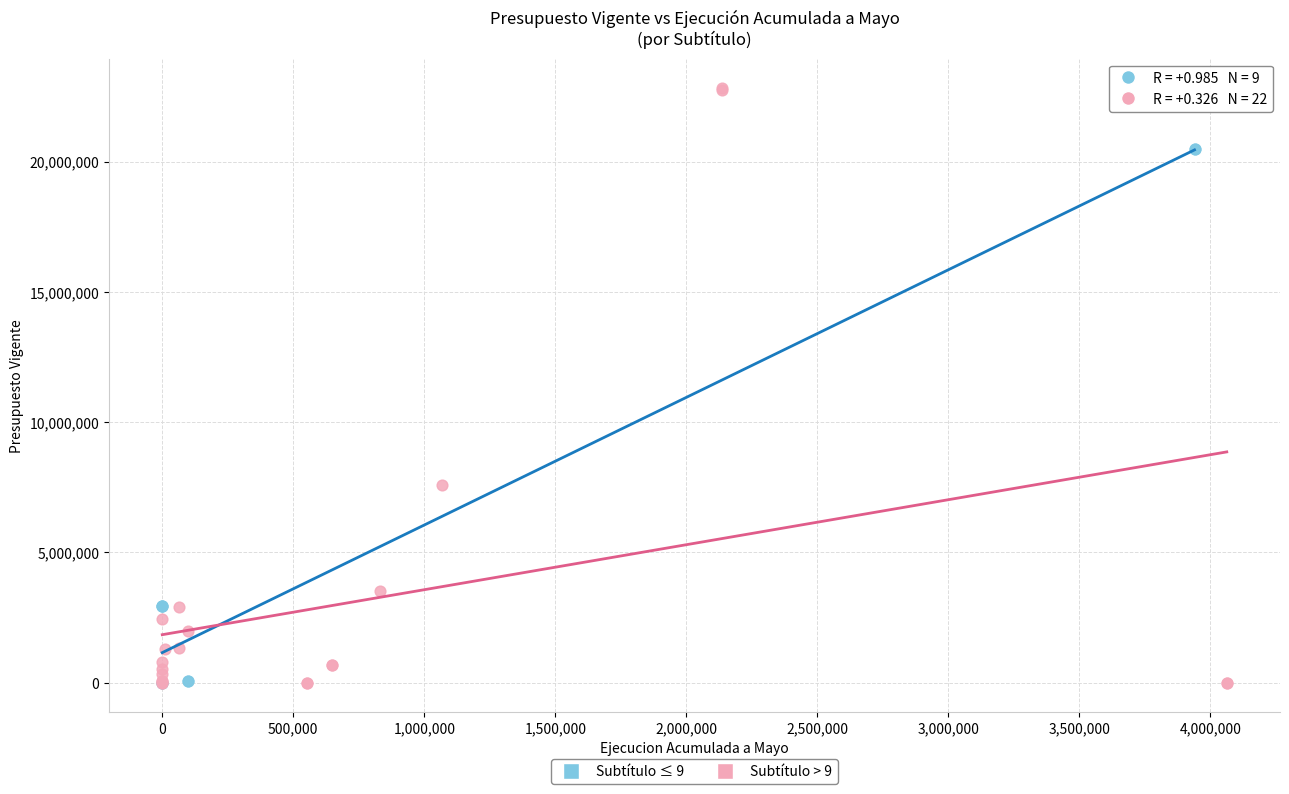

Which series contains the highest Y value?

Subtítulo > 9